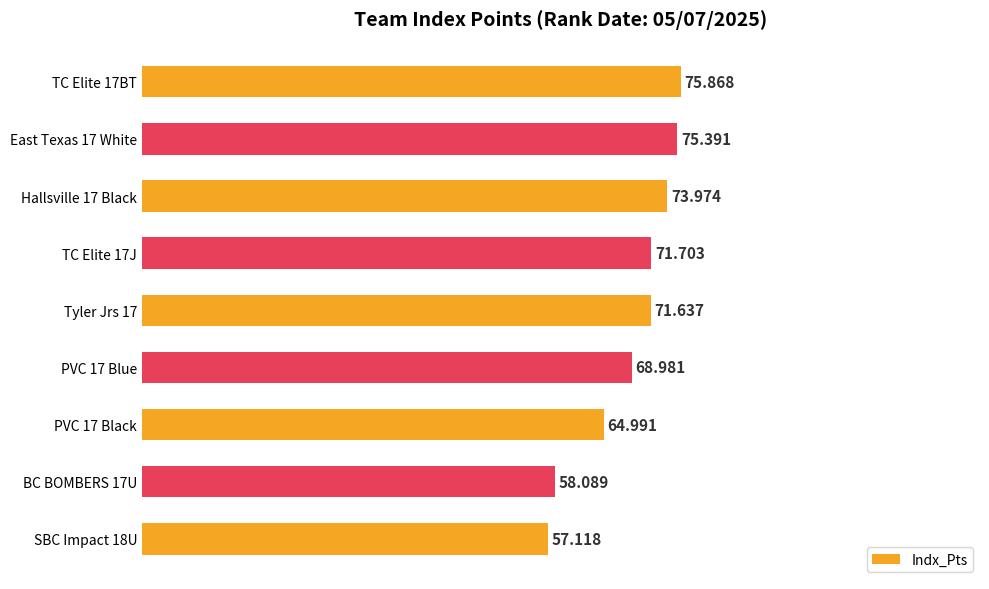

Rank the categories by value from lowest to highest.

SBC Impact 18U, BC BOMBERS 17U, PVC 17 Black, PVC 17 Blue, Tyler Jrs 17, TC Elite 17J, Hallsville 17 Black, East Texas 17 White, TC Elite 17BT